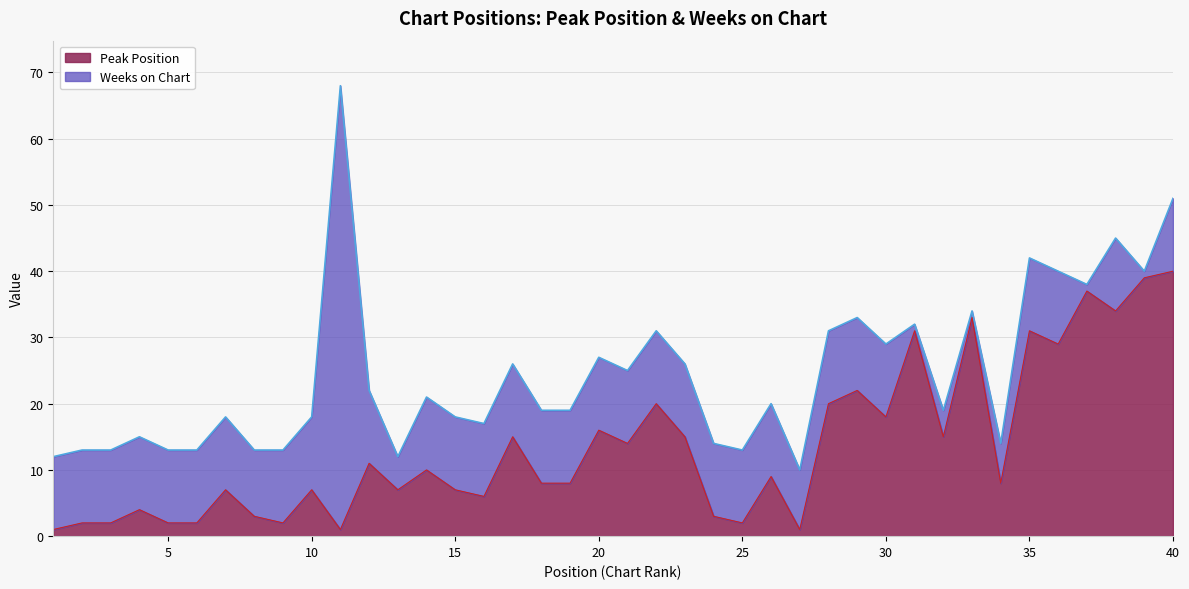

Count the number of values greater than 9.

19